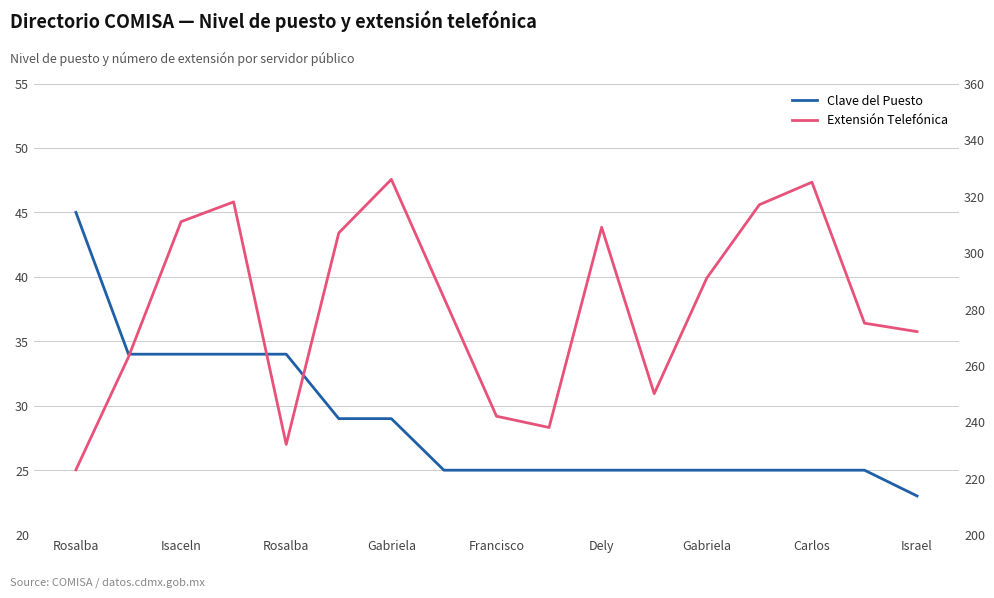

What is the maximum value shown in the chart?

326